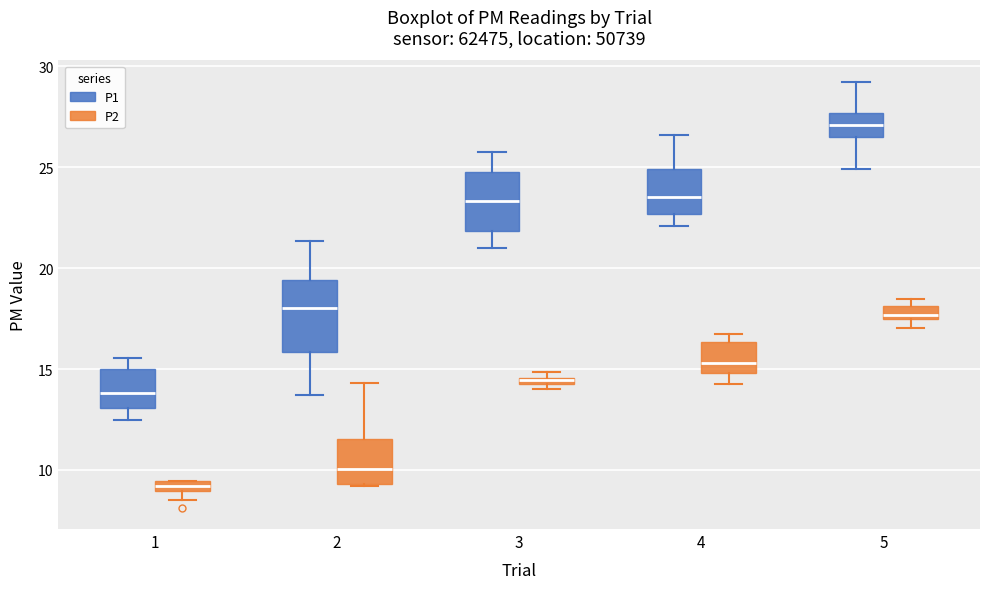

Where is the upper edge of the box for 2 (P1) on the y-axis? The values are not printed on the chart, so give them approximately, as read against the axis.

19.5